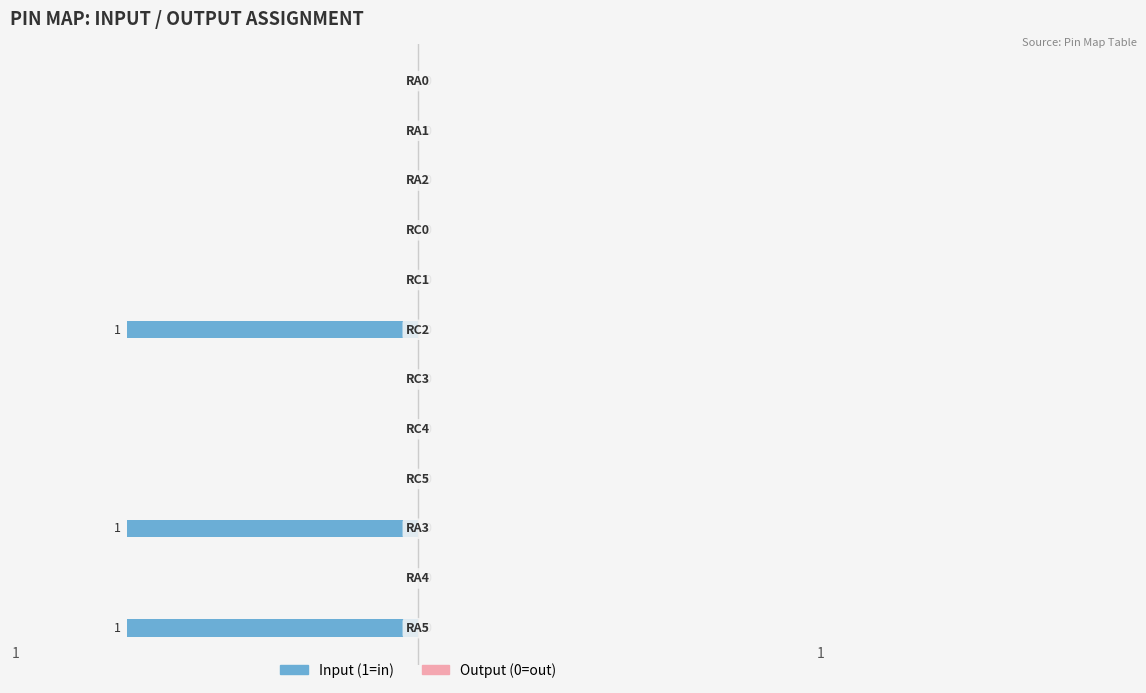

How many values are between 0 and 1?

9